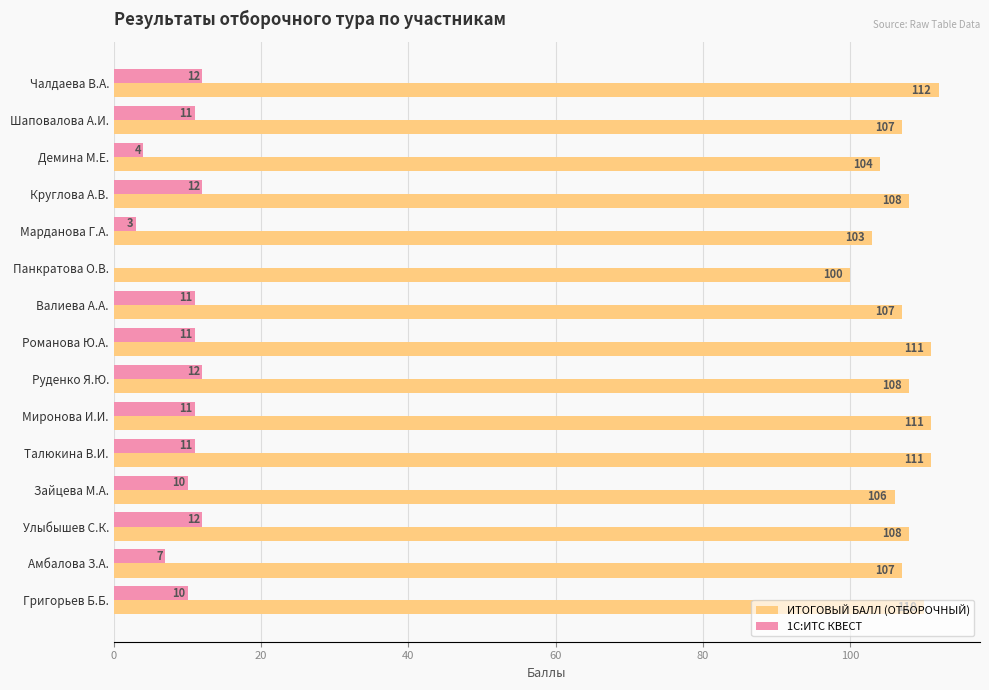

The value of ИТОГОВЫЙ БАЛЛ (ОТБОРОЧНЫЙ) at Круглова А.В. is 108. True or false?

True